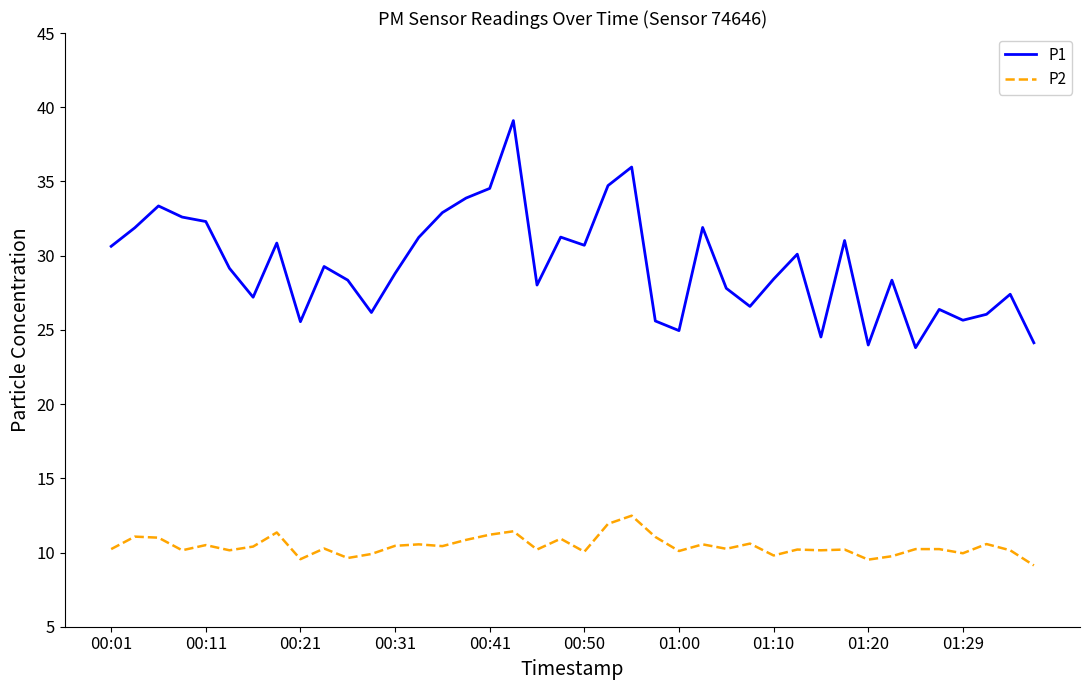

Does the chart have visible grid lines?

No